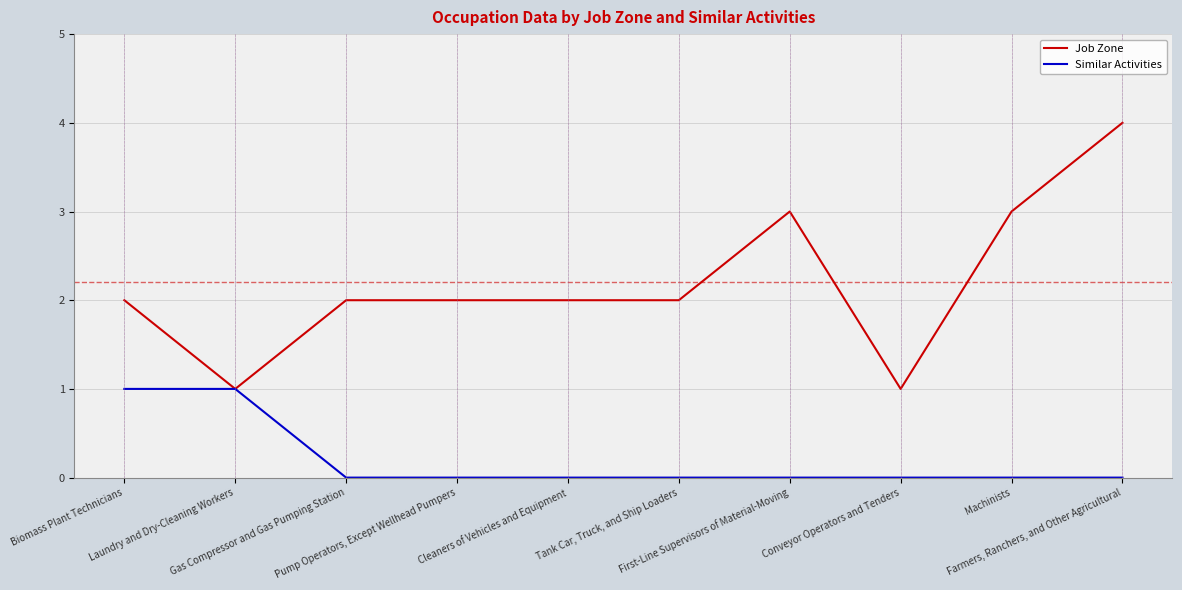

What is the sum of all Similar Activities values?

2